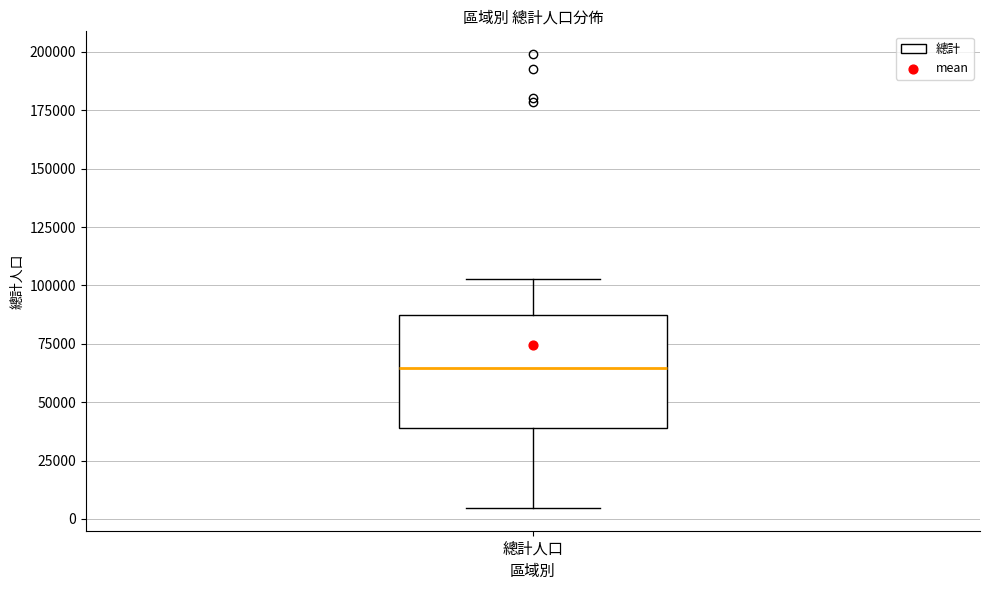

Where is the lower edge of the box for 總計人口 on the y-axis? The values are not printed on the chart, so give them approximately, as read against the axis.

40000